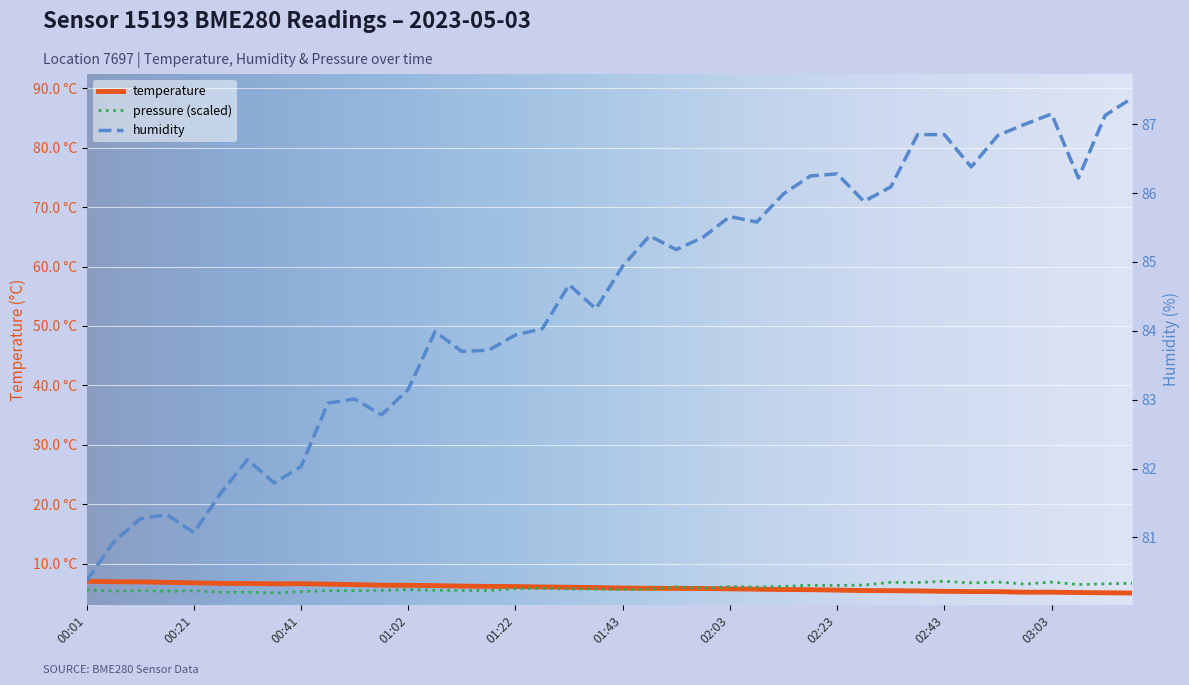

In temperature, how many points are higher than both neighbors (excluding endpoints)?

2